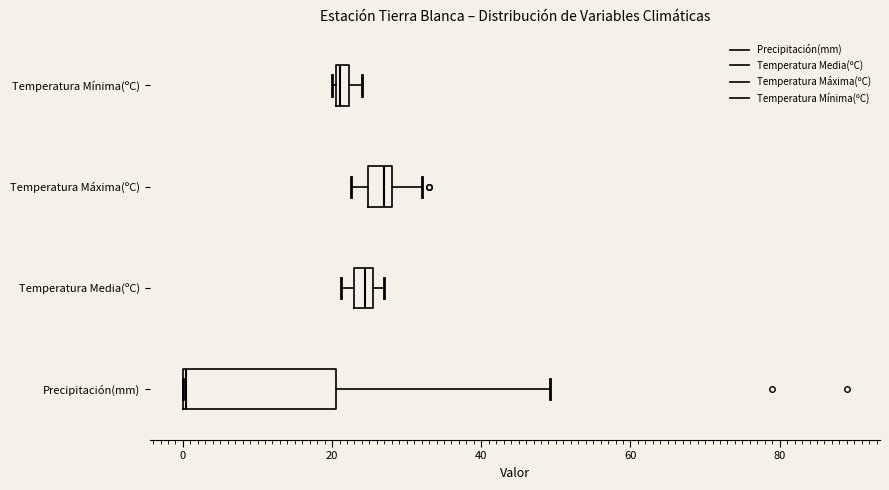

Comparing the boxes themselves (not the whiskers), which one is the widest?

Precipitación(mm)